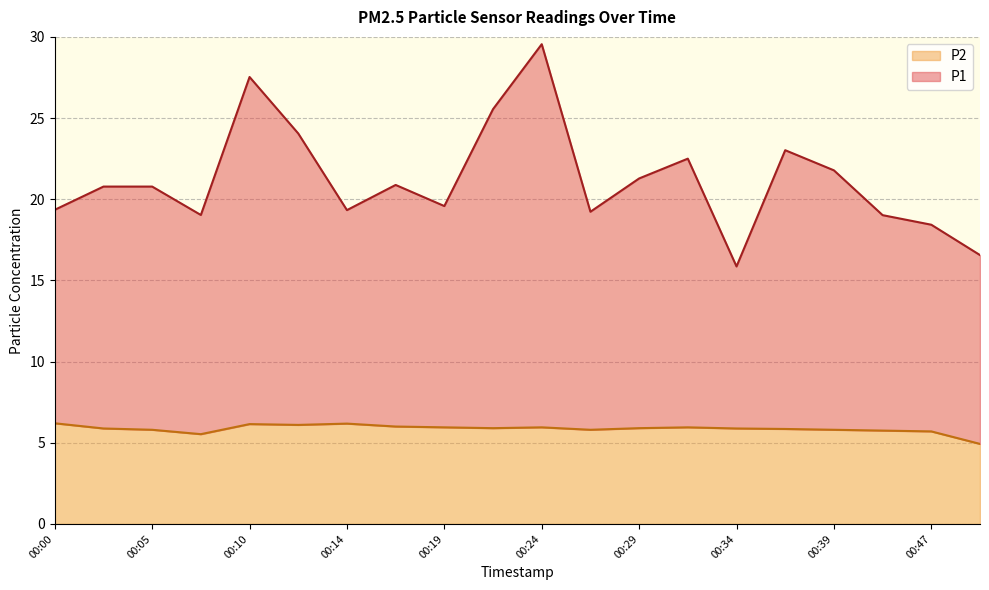

The value of P2 at 00:27 is 5.8. True or false?

True